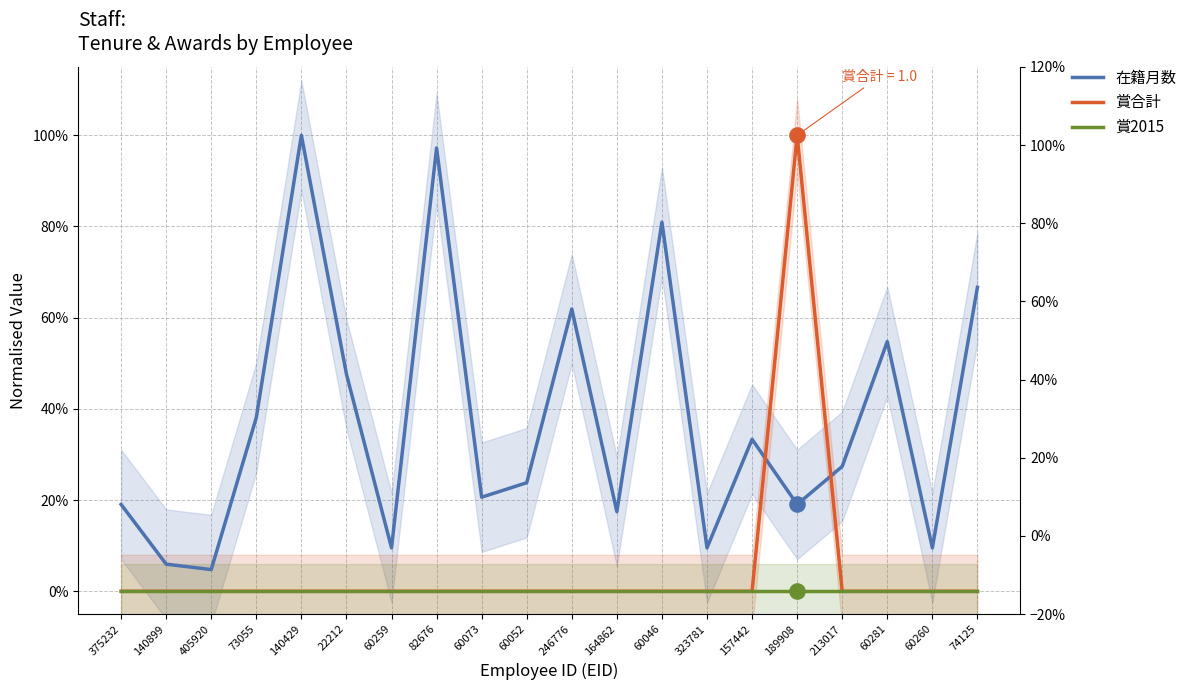

Which series has the widest spread of Y values?

賞合計